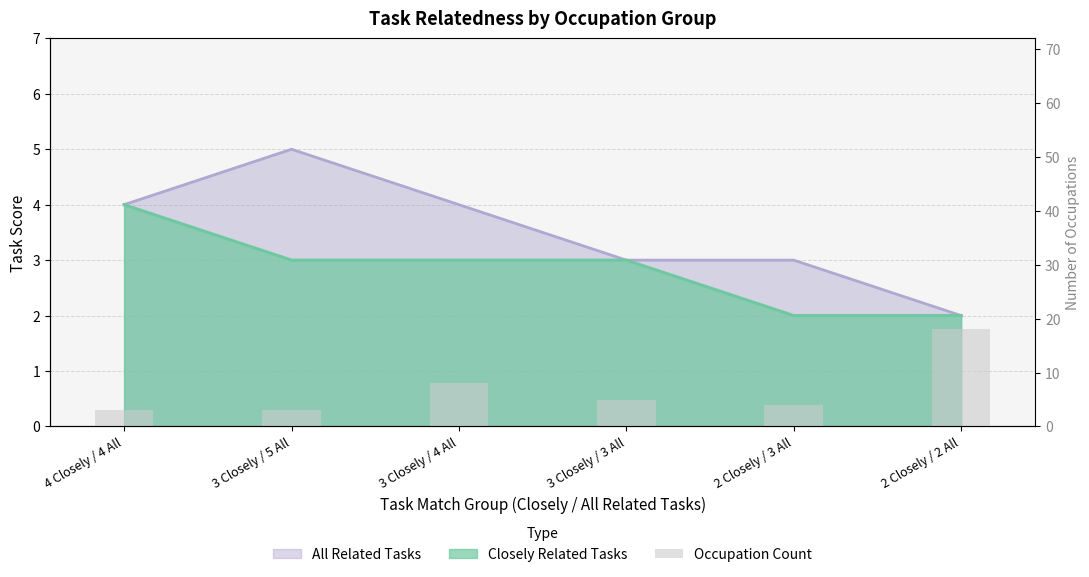

Which label corresponds to the largest value in the chart?

2 Closely / 2 All